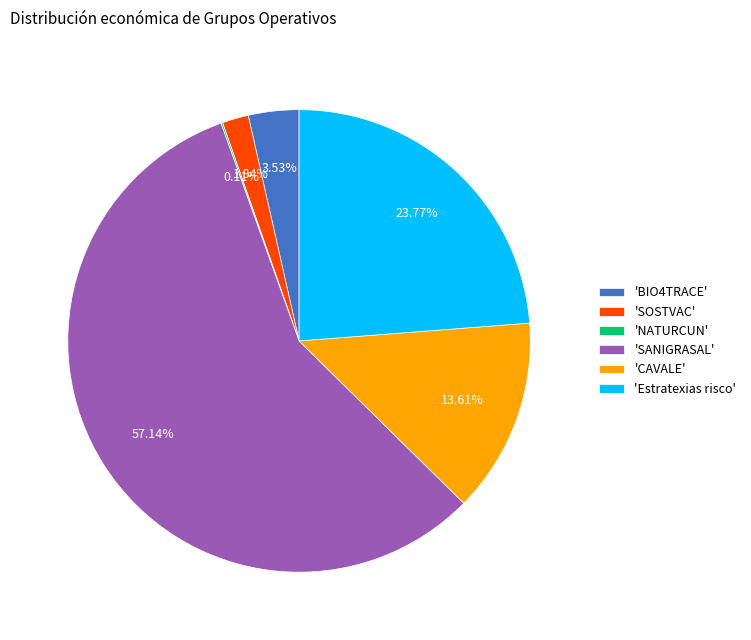

Between 'SOSTVAC' and 'SANIGRASAL', which is larger?

'SANIGRASAL'